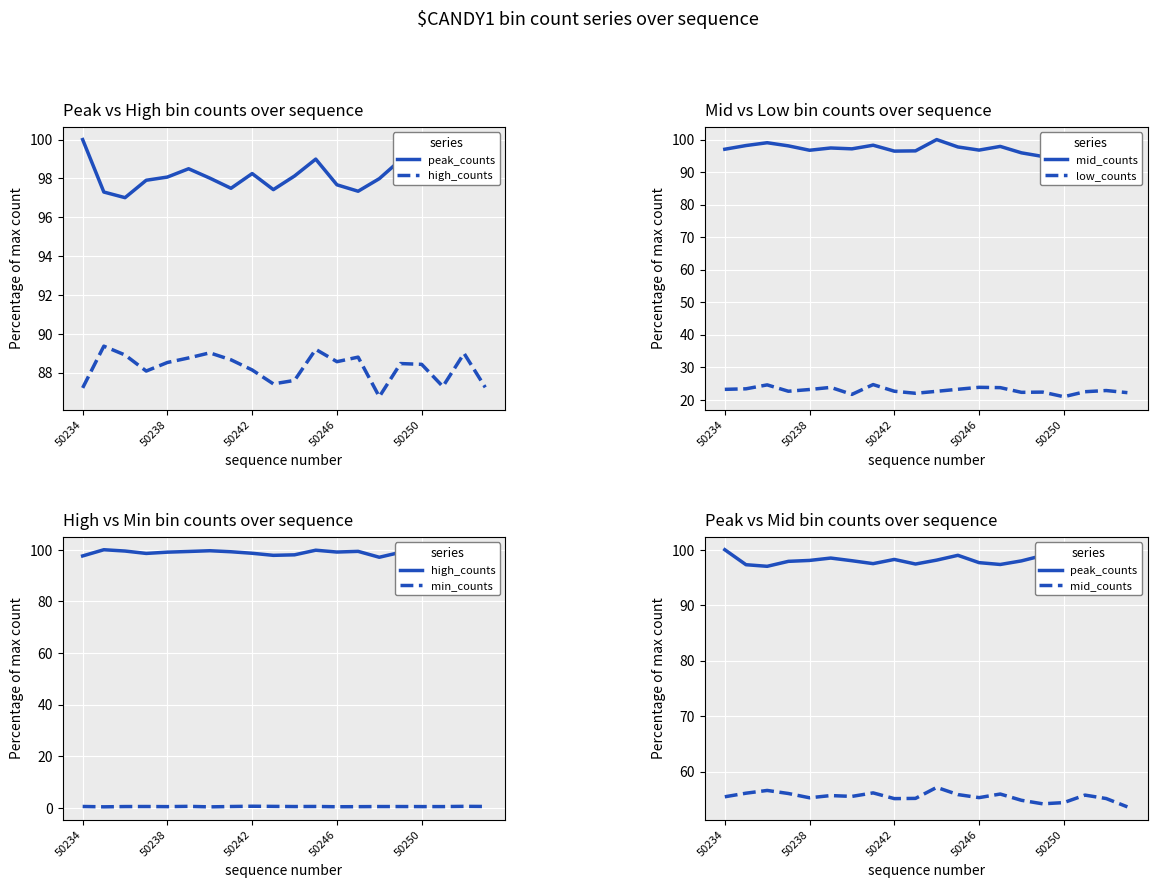

At 18, list the series in order from smallest to largest.

min_counts, low_counts, mid_counts, peak_counts, high_counts